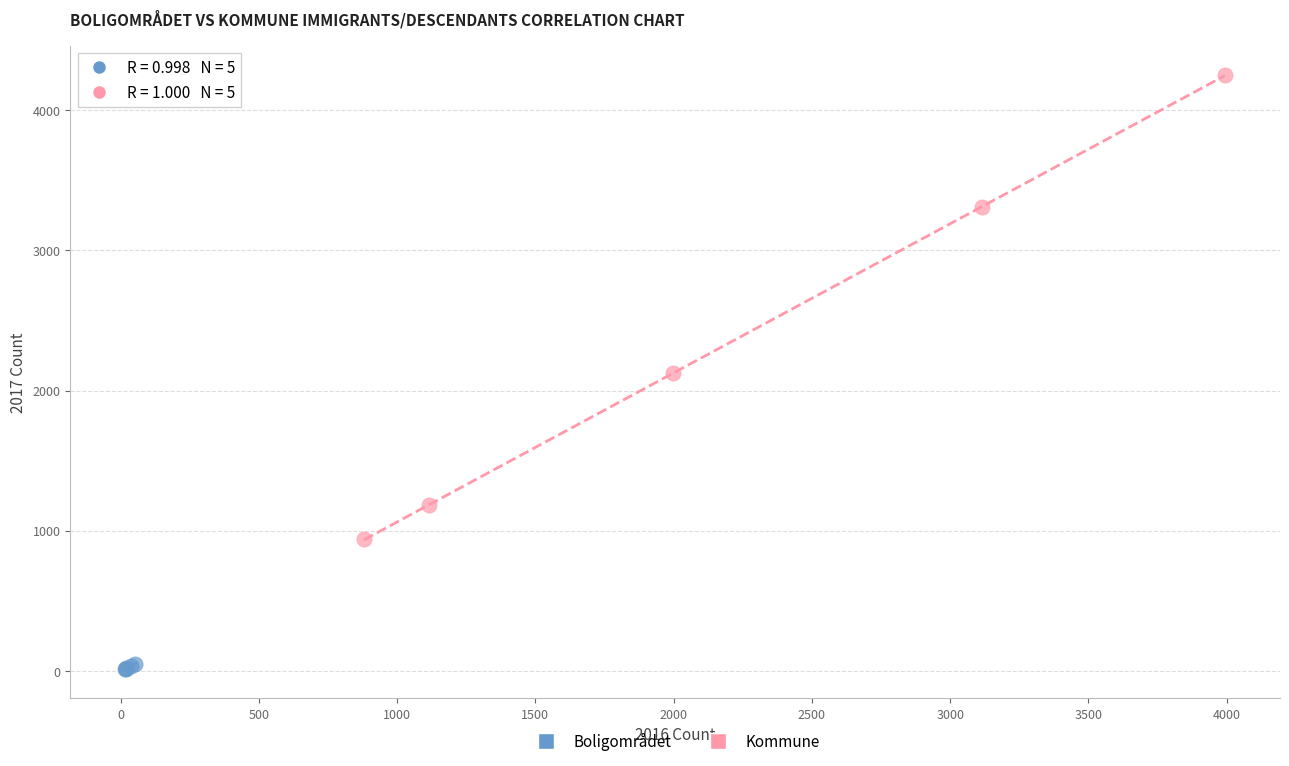

Which series has the largest Y range (max minus min)?

Kommune